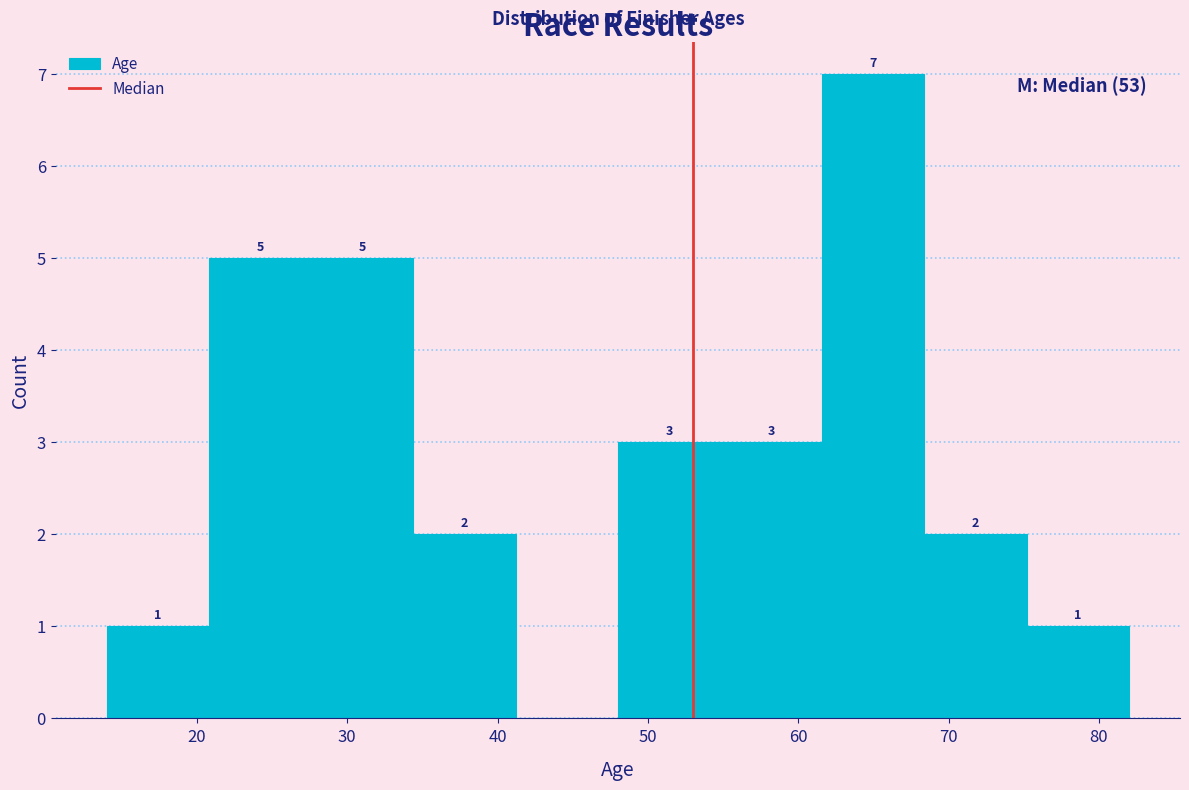

Which range on the x-axis has the tallest bar?

61.6 to 68.4